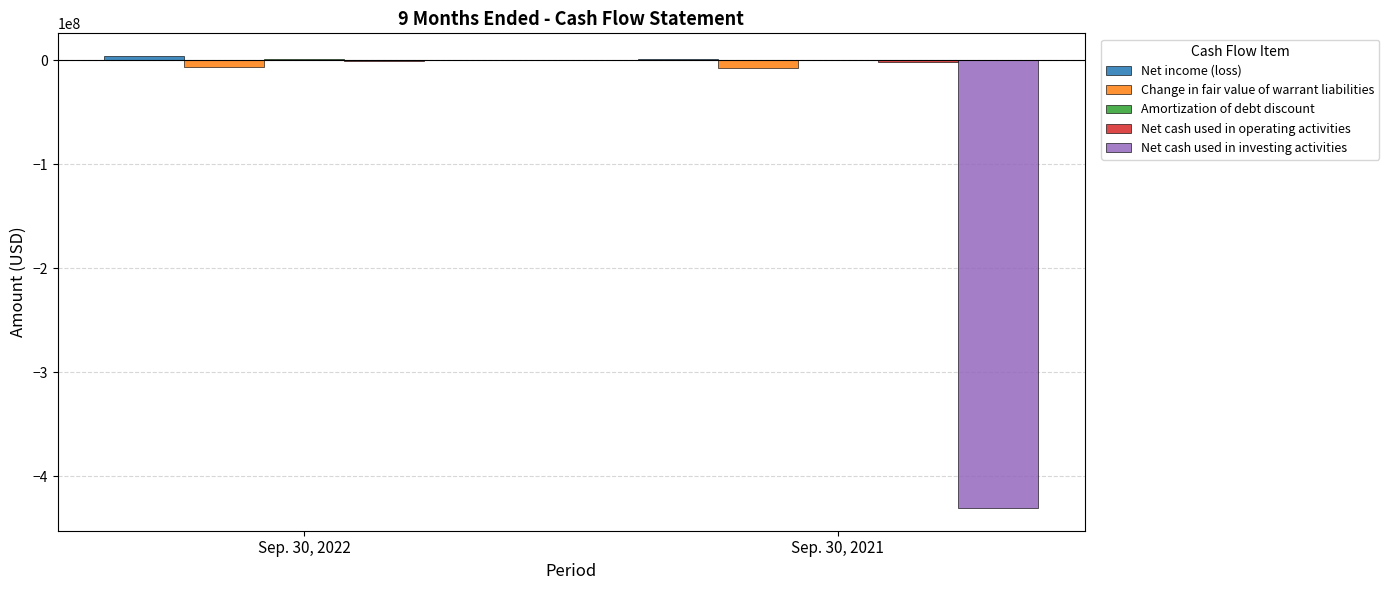

At which category is the sum across all series the highest?

Sep. 30, 2022